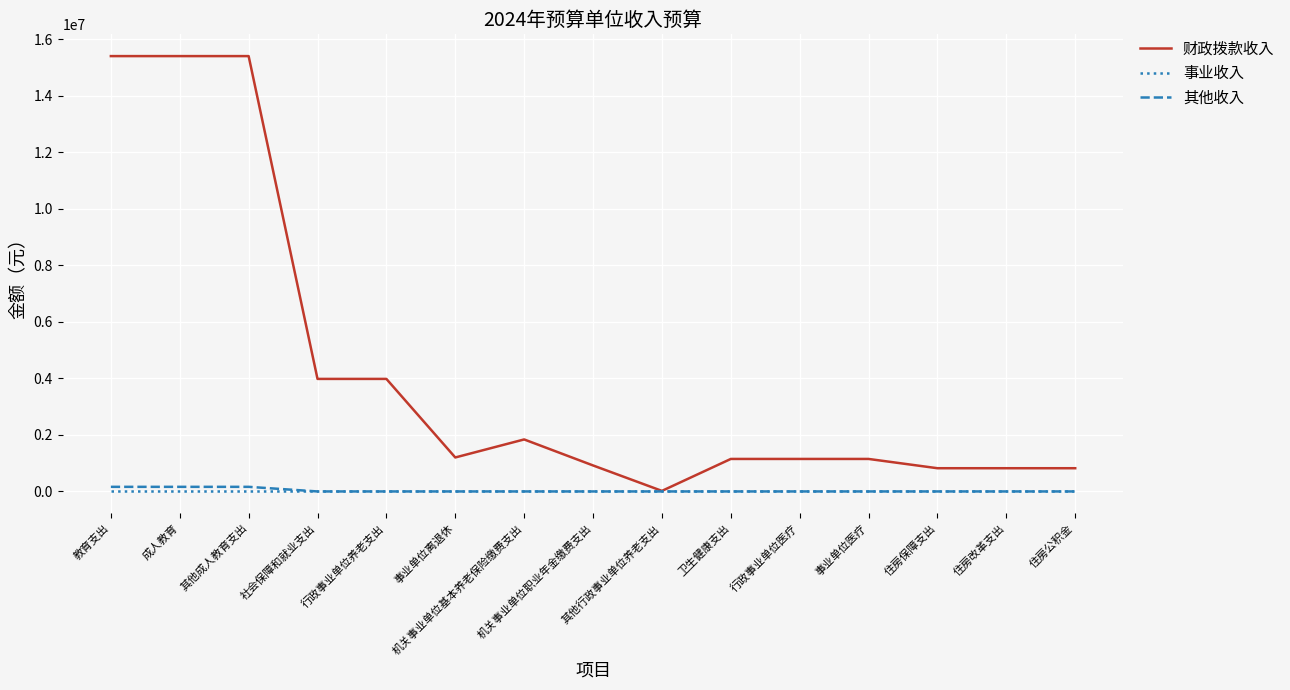

Which series has the largest total across all categories?

财政拨款收入